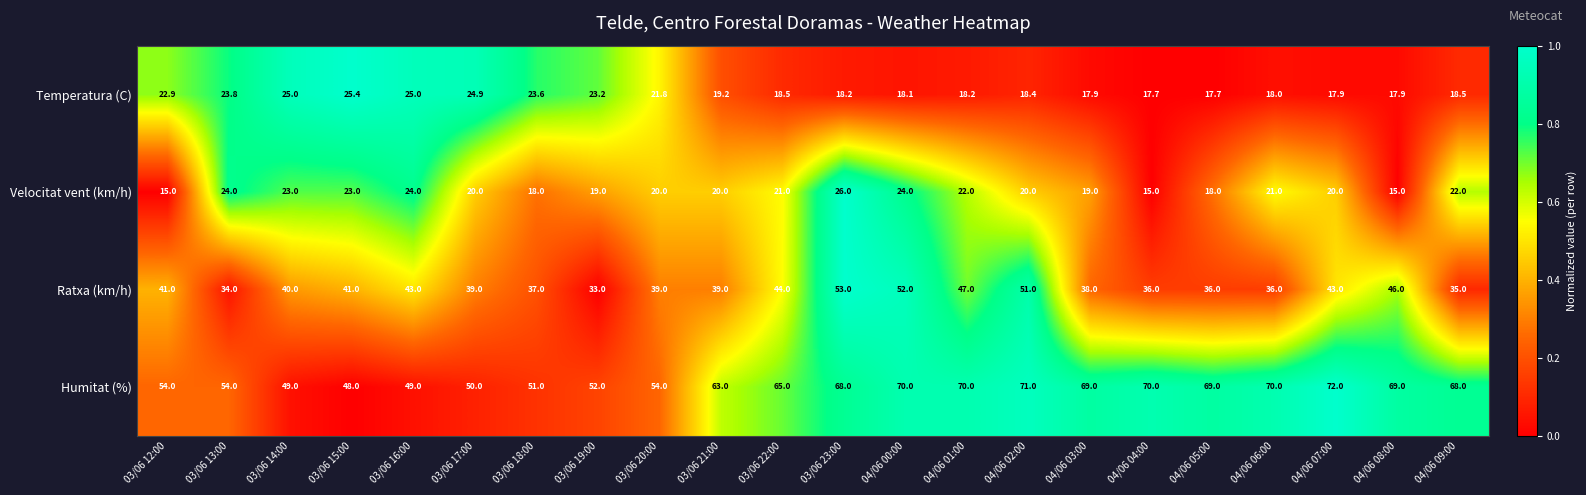

Rank the series by their maximum value, from lowest to highest.

Temperatura (C), Velocitat vent (km/h), Ratxa (km/h), Humitat (%)